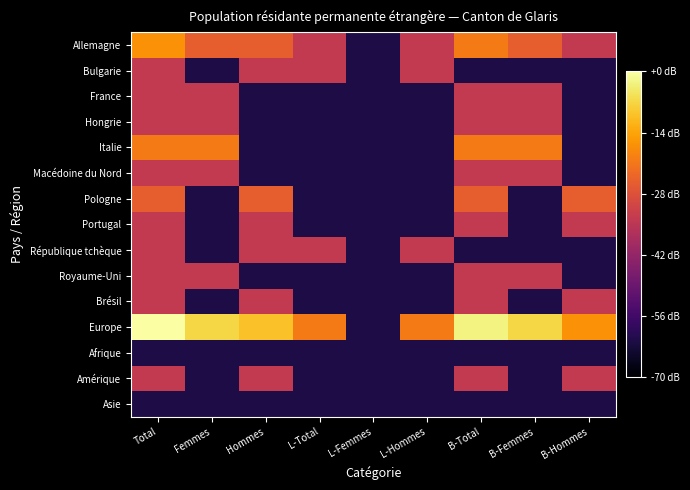

Reading right to left, transcribe all the data shown in this chart.

Allemagne: B-Hommes=0.0	B-Femmes=0.3	B-Total=0.5	L-Hommes=0.0	L-Femmes=-1.0	L-Total=0.0	Hommes=0.3	Femmes=0.3	Total=0.6
Bulgarie: B-Hommes=-1.0	B-Femmes=-1.0	B-Total=-1.0	L-Hommes=0.0	L-Femmes=-1.0	L-Total=0.0	Hommes=0.0	Femmes=-1.0	Total=0.0
France: B-Hommes=-1.0	B-Femmes=0.0	B-Total=0.0	L-Hommes=-1.0	L-Femmes=-1.0	L-Total=-1.0	Hommes=-1.0	Femmes=0.0	Total=0.0
Hongrie: B-Hommes=-1.0	B-Femmes=0.0	B-Total=0.0	L-Hommes=-1.0	L-Femmes=-1.0	L-Total=-1.0	Hommes=-1.0	Femmes=0.0	Total=0.0
Italie: B-Hommes=-1.0	B-Femmes=0.5	B-Total=0.5	L-Hommes=-1.0	L-Femmes=-1.0	L-Total=-1.0	Hommes=-1.0	Femmes=0.5	Total=0.5
Macédoine du Nord: B-Hommes=-1.0	B-Femmes=0.0	B-Total=0.0	L-Hommes=-1.0	L-Femmes=-1.0	L-Total=-1.0	Hommes=-1.0	Femmes=0.0	Total=0.0
Pologne: B-Hommes=0.3	B-Femmes=-1.0	B-Total=0.3	L-Hommes=-1.0	L-Femmes=-1.0	L-Total=-1.0	Hommes=0.3	Femmes=-1.0	Total=0.3
Portugal: B-Hommes=0.0	B-Femmes=-1.0	B-Total=0.0	L-Hommes=-1.0	L-Femmes=-1.0	L-Total=-1.0	Hommes=0.0	Femmes=-1.0	Total=0.0
République tchèque: B-Hommes=-1.0	B-Femmes=-1.0	B-Total=-1.0	L-Hommes=0.0	L-Femmes=-1.0	L-Total=0.0	Hommes=0.0	Femmes=-1.0	Total=0.0
Royaume-Uni: B-Hommes=-1.0	B-Femmes=0.0	B-Total=0.0	L-Hommes=-1.0	L-Femmes=-1.0	L-Total=-1.0	Hommes=-1.0	Femmes=0.0	Total=0.0
Brésil: B-Hommes=0.0	B-Femmes=-1.0	B-Total=0.0	L-Hommes=-1.0	L-Femmes=-1.0	L-Total=-1.0	Hommes=0.0	Femmes=-1.0	Total=0.0
Europe: B-Hommes=0.6	B-Femmes=1.0	B-Total=1.1	L-Hommes=0.5	L-Femmes=-1.0	L-Total=0.5	Hommes=0.8	Femmes=1.0	Total=1.2
Afrique: B-Hommes=-1.0	B-Femmes=-1.0	B-Total=-1.0	L-Hommes=-1.0	L-Femmes=-1.0	L-Total=-1.0	Hommes=-1.0	Femmes=-1.0	Total=-1.0
Amérique: B-Hommes=0.0	B-Femmes=-1.0	B-Total=0.0	L-Hommes=-1.0	L-Femmes=-1.0	L-Total=-1.0	Hommes=0.0	Femmes=-1.0	Total=0.0
Asie: B-Hommes=-1.0	B-Femmes=-1.0	B-Total=-1.0	L-Hommes=-1.0	L-Femmes=-1.0	L-Total=-1.0	Hommes=-1.0	Femmes=-1.0	Total=-1.0